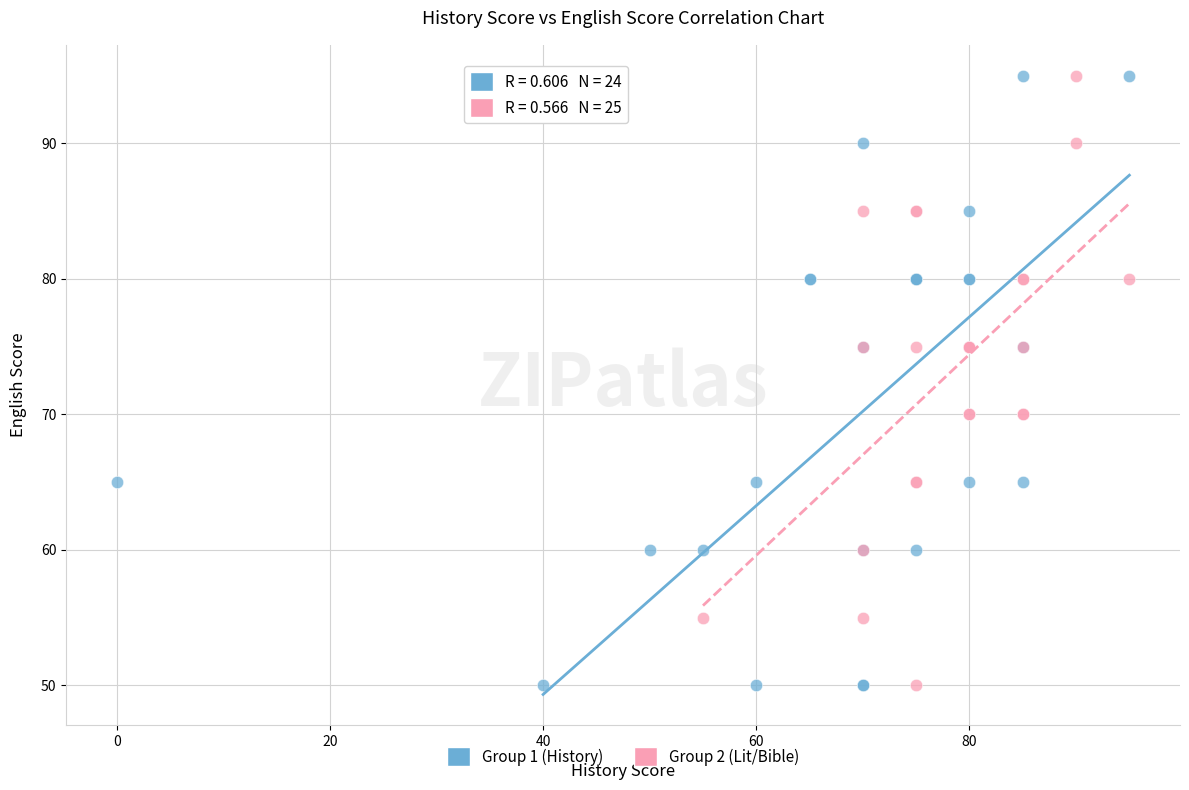

What are all the series names shown in the legend?

Group 1 (History), Group 2 (Lit/Bible)